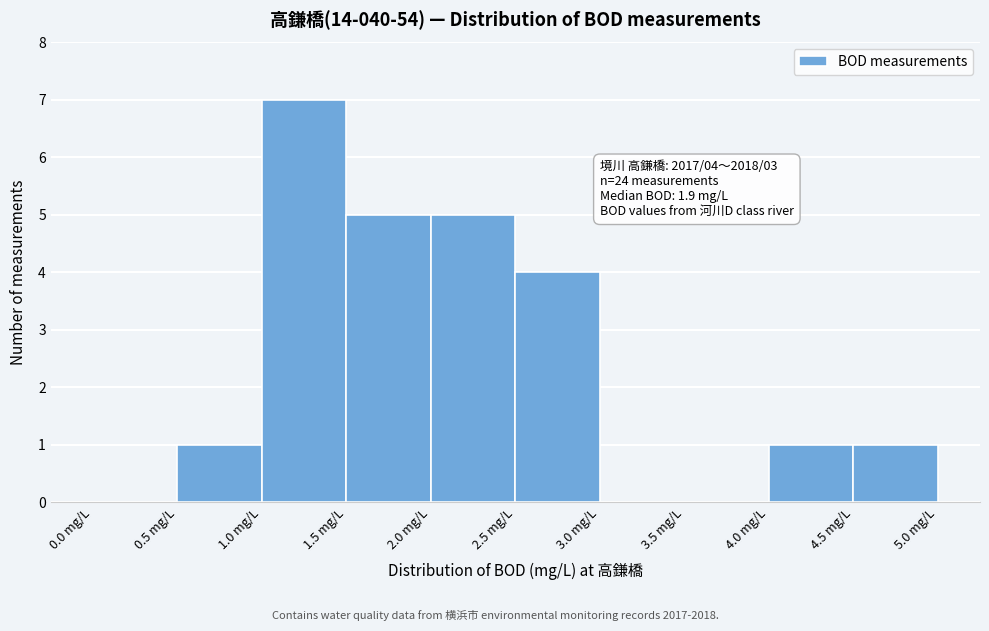

Which range on the x-axis has the tallest bar?

1.0 to 1.5